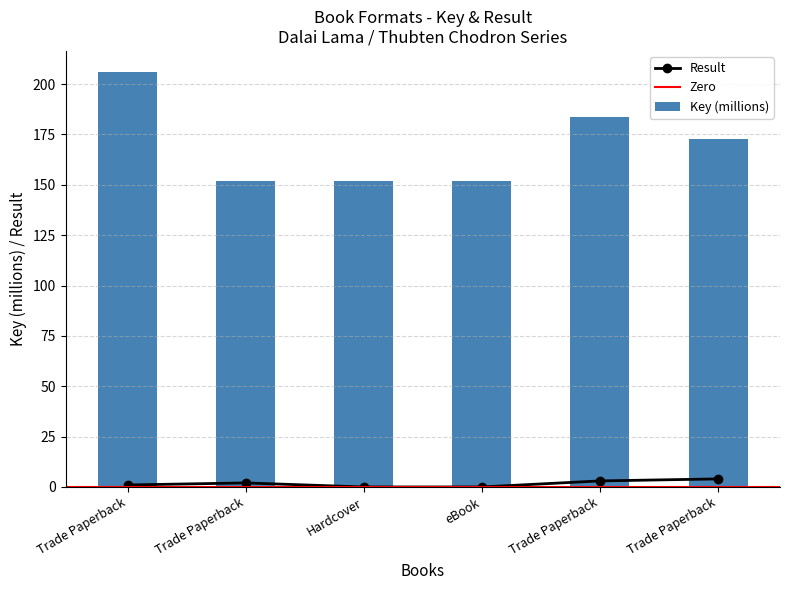

At which category is the sum across all series the highest?

Trade Paperback